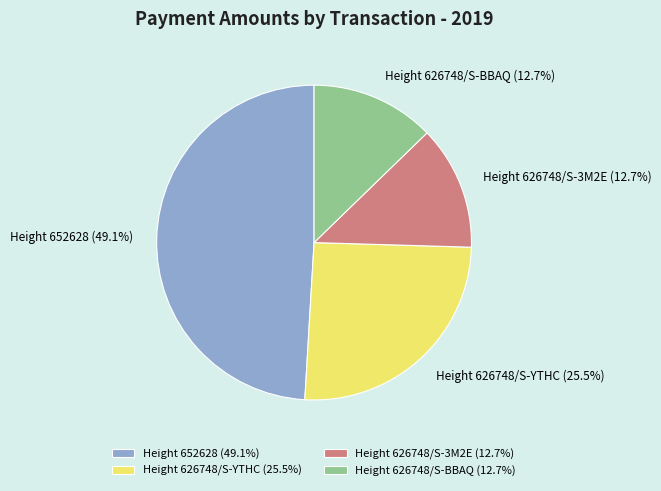

What is the largest slice in the pie chart?

Height 652628 (49.1%)